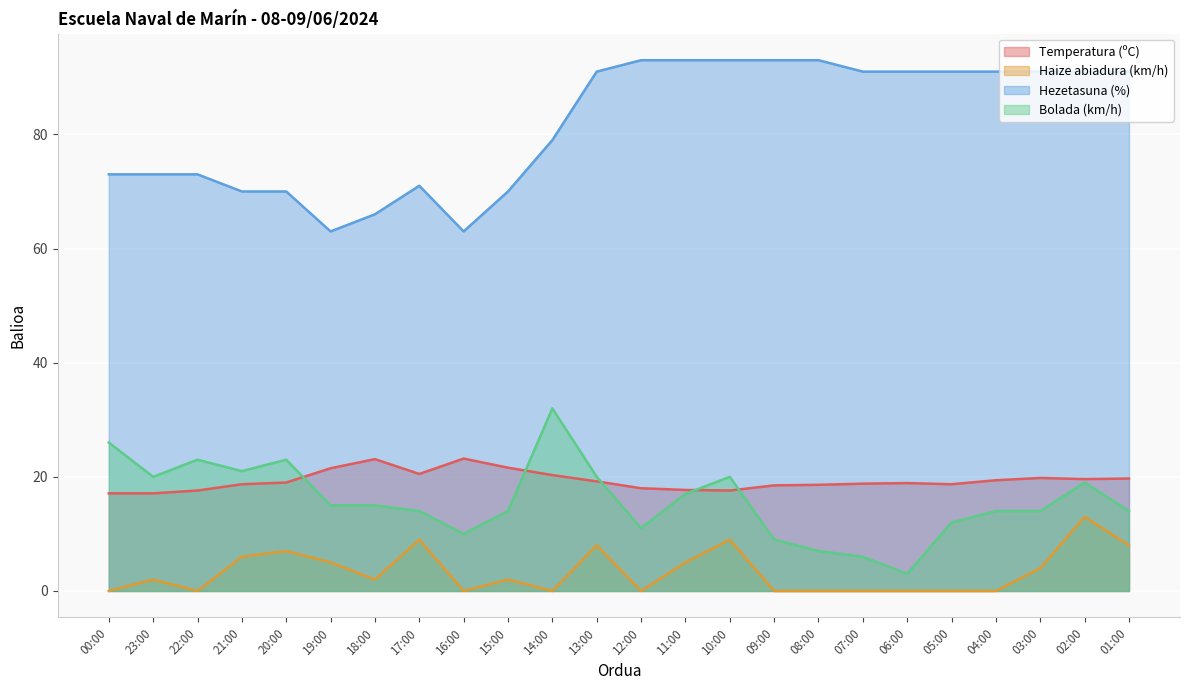

The Haize abiadura (km/h) series shows 8.0 at 01:00. True or false?

True